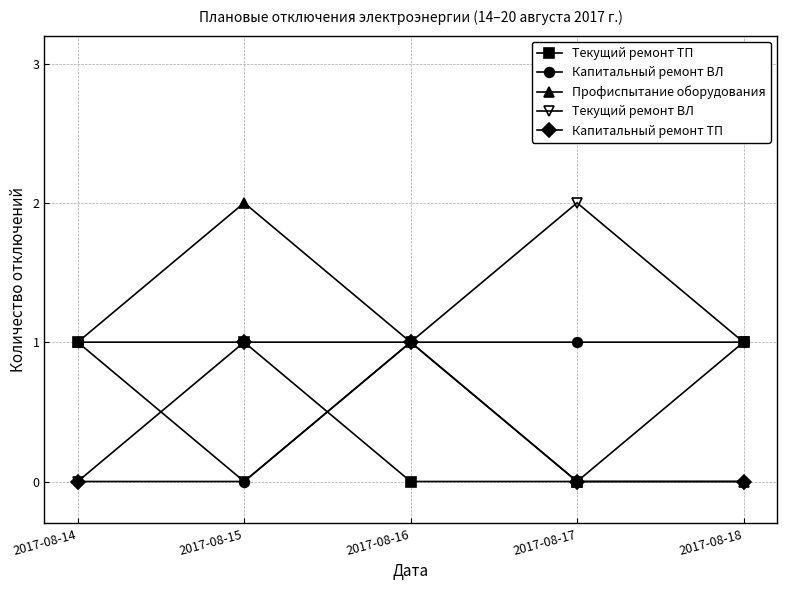

What is the average value of the Профиспытание оборудования series?

1